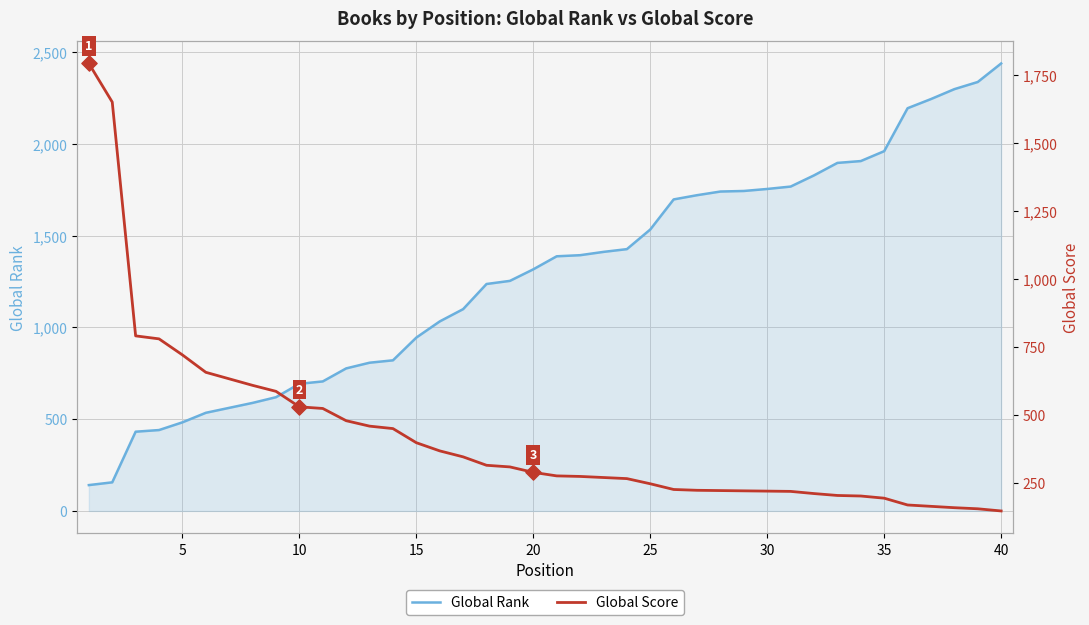

Is the value of Global Rank at 17 greater than the value of Global Score at 34?

Yes